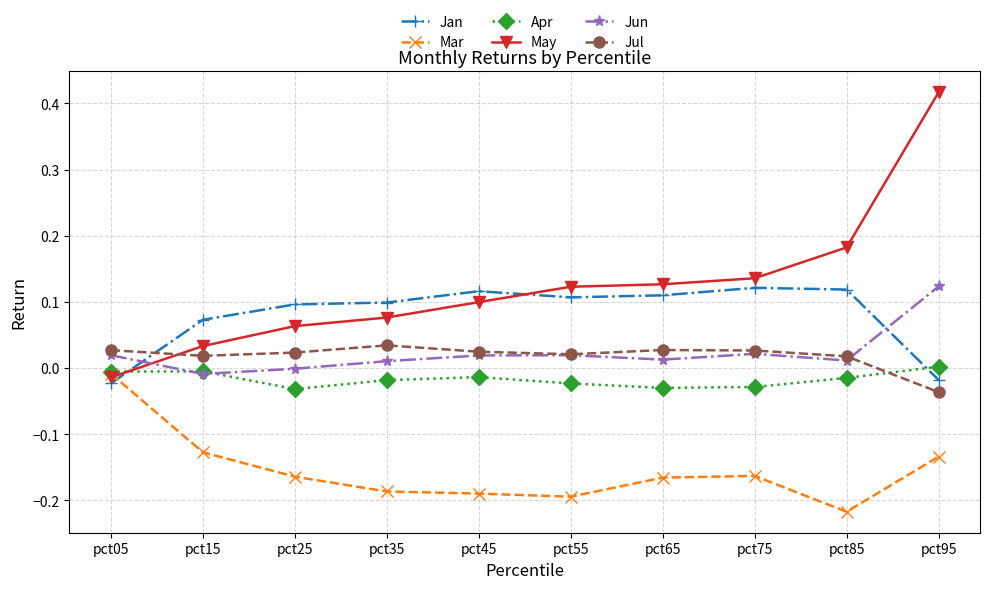

The May series shows 0.1 at pct25. True or false?

True